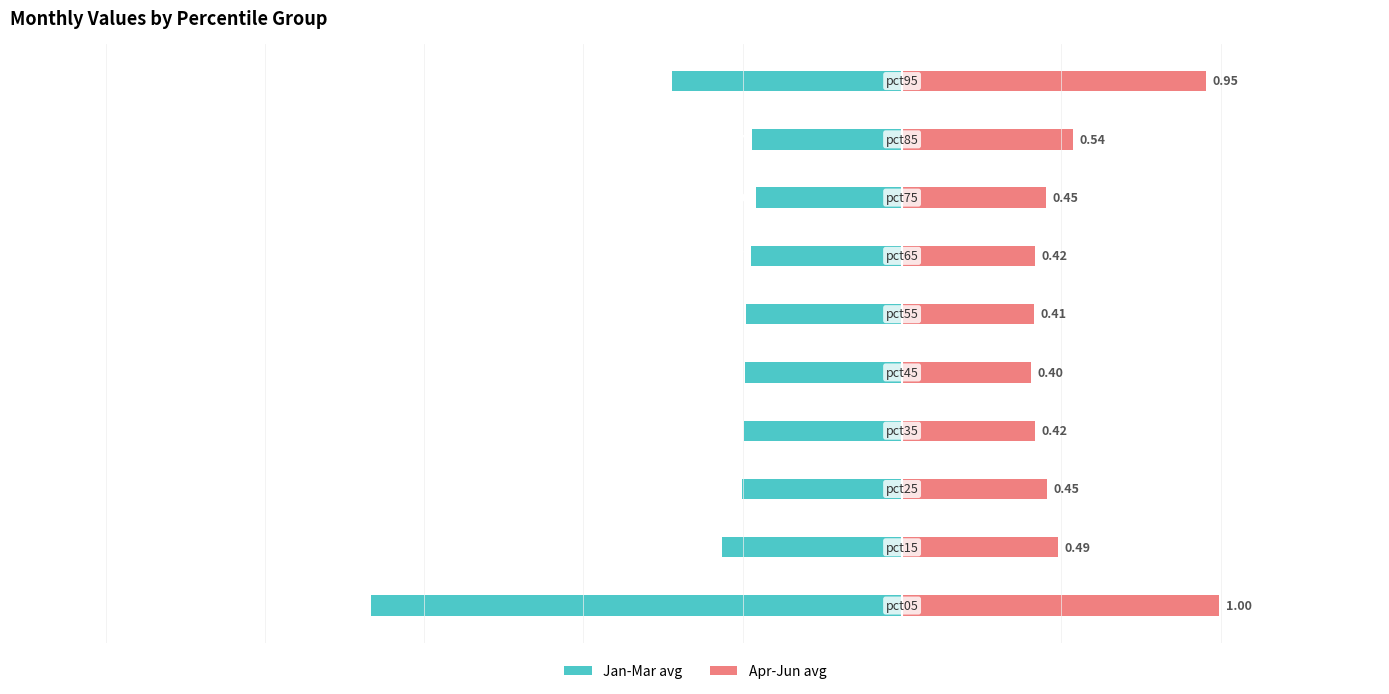

Read the Apr-Jun avg value at 9.

1.0